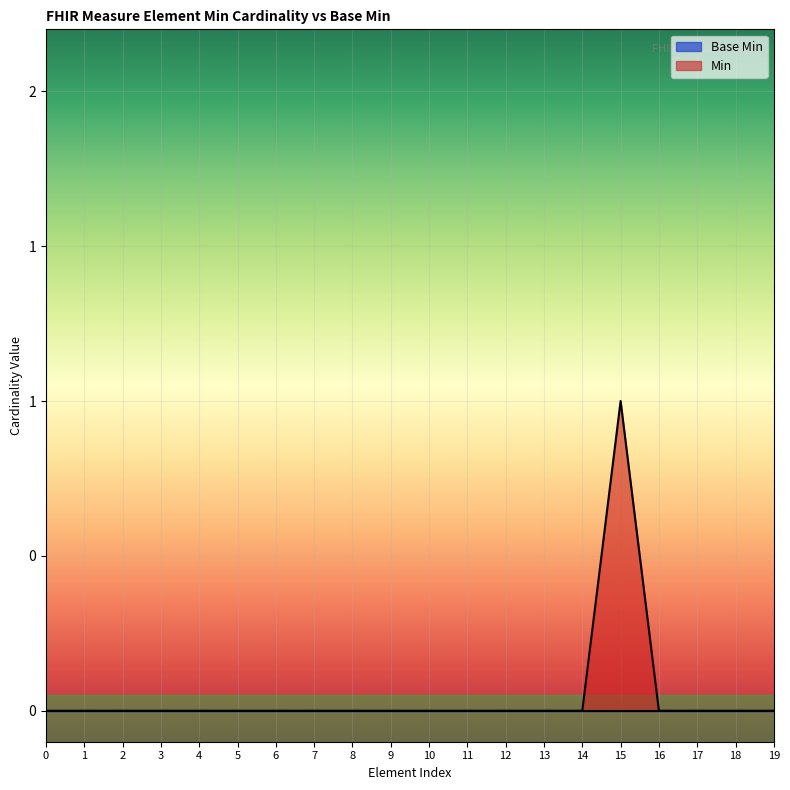

How many values exceed 0?

1